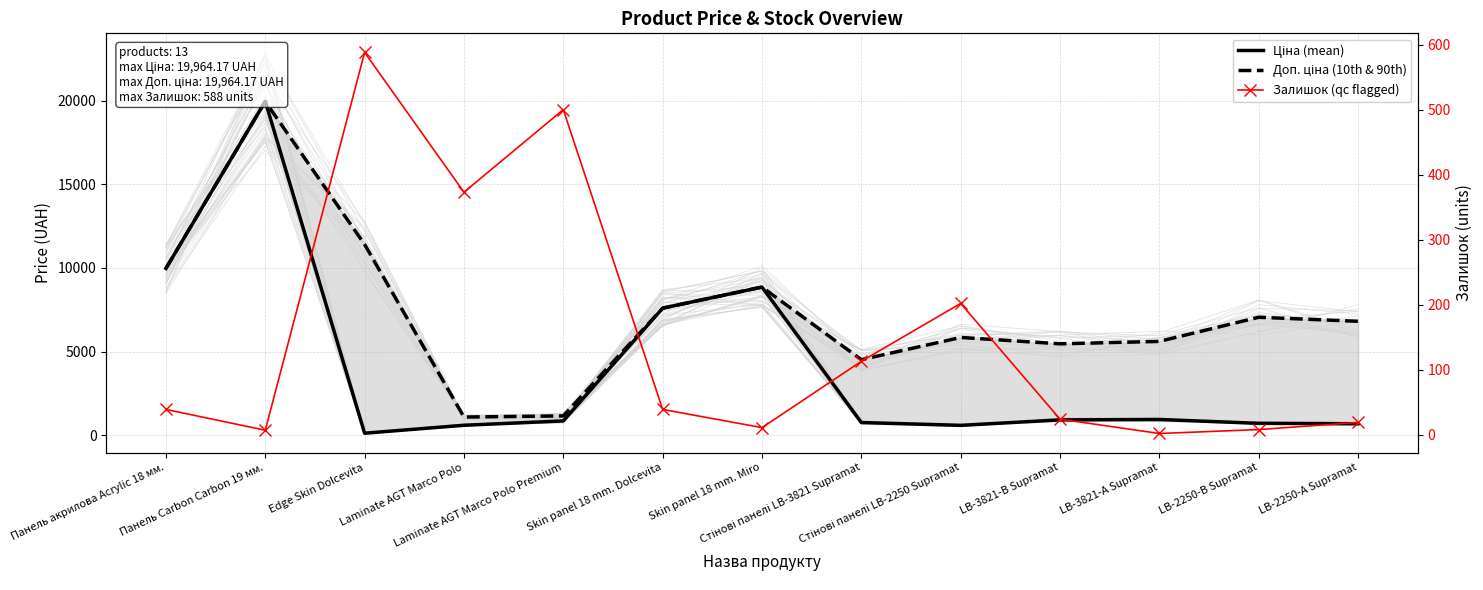

Is it true that Залишок (qc flagged) equals 19.0 at LB-2250-А Supramat?

True